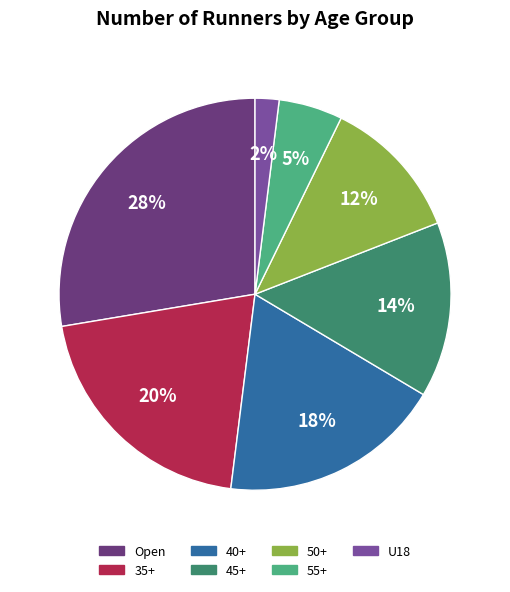

Is it true that 35+ is 20% of the pie?

True